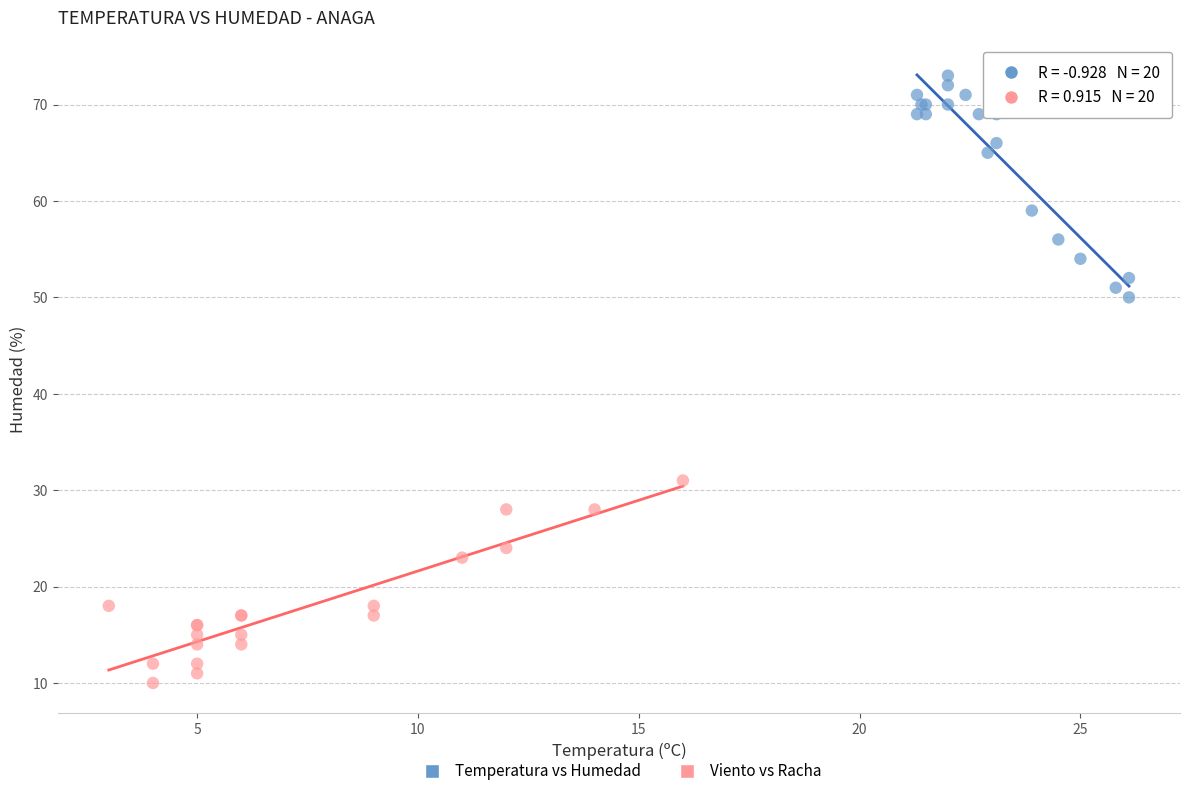

Which series reaches the maximum Y coordinate?

Temperatura vs Humedad